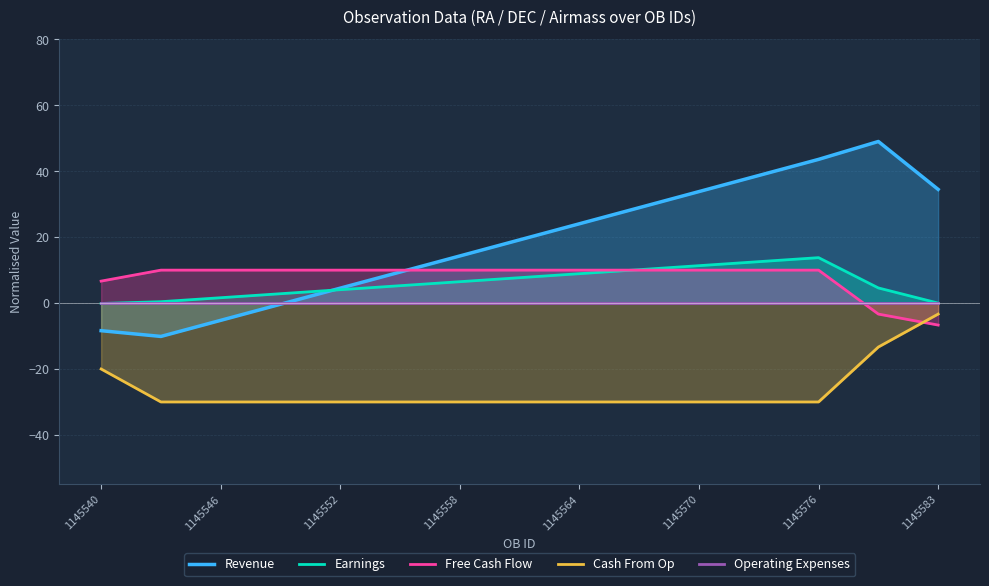

What is the greatest value displayed?

49.0